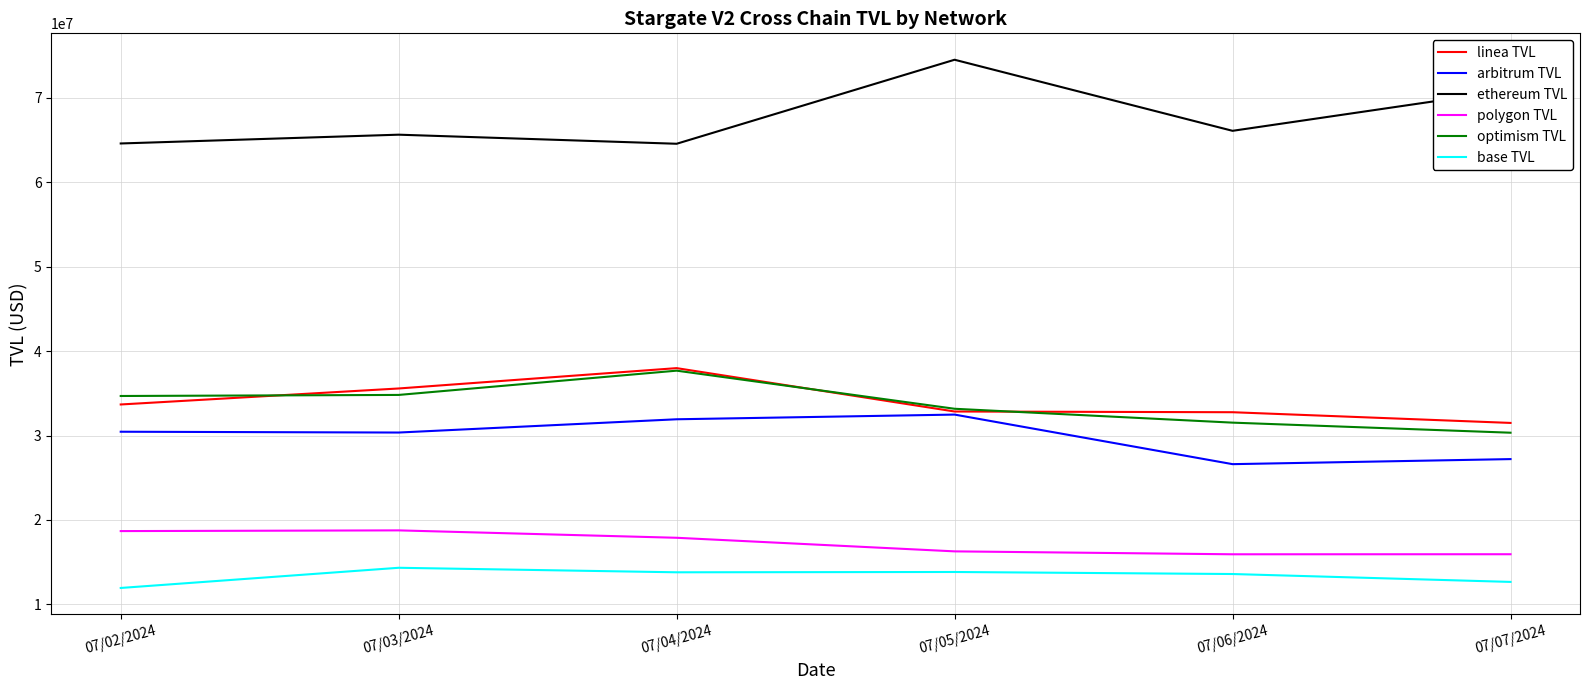

What is the average value of the optimism TVL series?

33703233.4